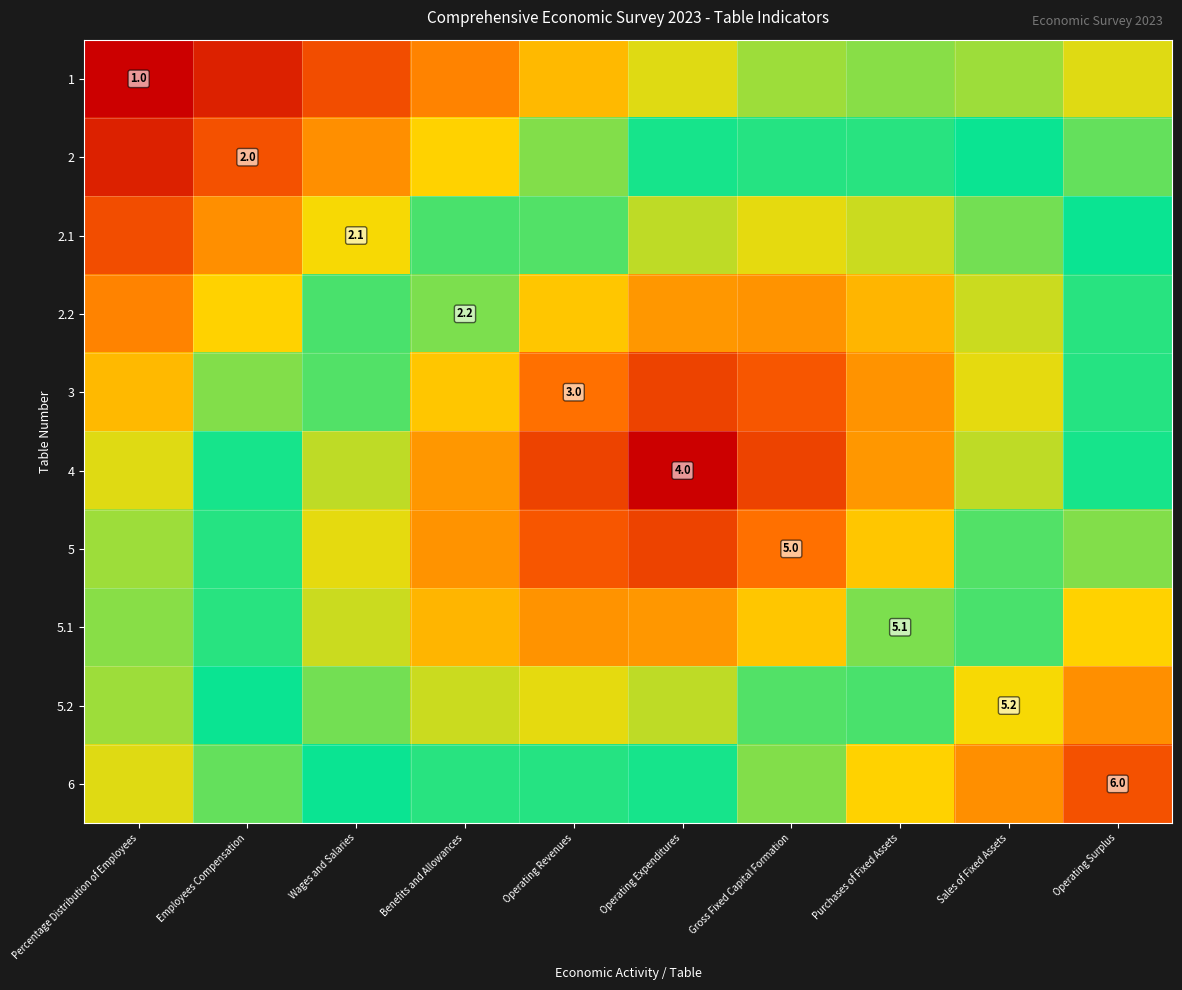

Which category has the lowest value in the 2.2 series?

Percentage Distribution of Employees